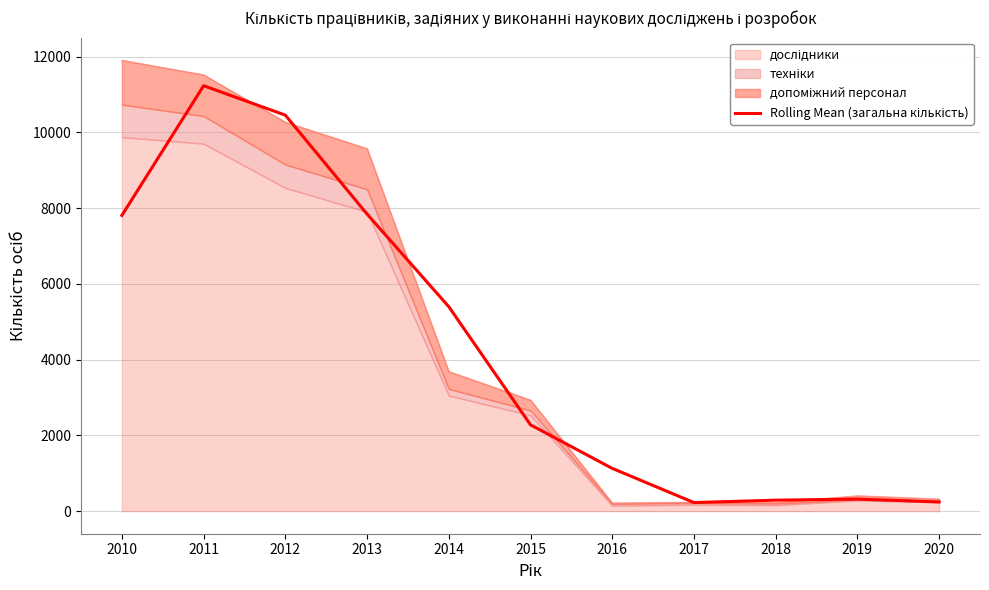

Reading left to right, what are all the values shown in this chart?

7810.7	11235.3	10457.7	7845.7	5399.3	2280.0	1130.0	227.0	290.7	319.0	243.7